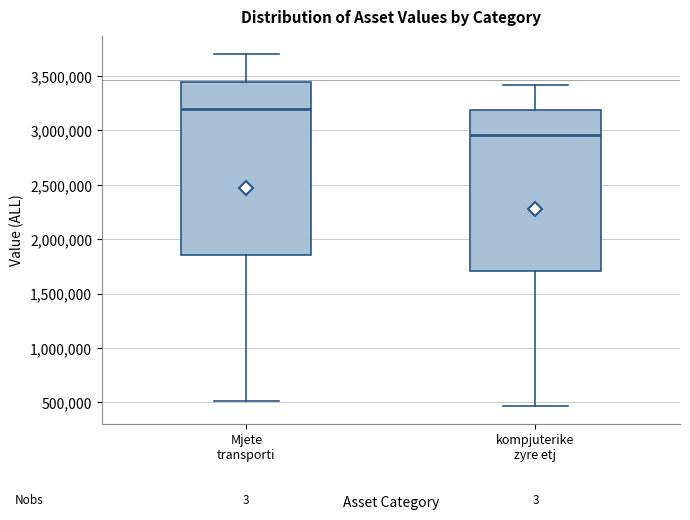

Reading left to right, transcribe this box plot: for each box, give where its median line is, the range the box spans, and where its two whiskers end, as read against the y-axis. The values are not printed on the chart, so give them approximately, as read against the axis.

Mjete transporti: median 3200000, box 1850000 to 3450000, whiskers 500000 to 3700000
kompjuterike zyre etj: median 2950000, box 1700000 to 3200000, whiskers 450000 to 3400000